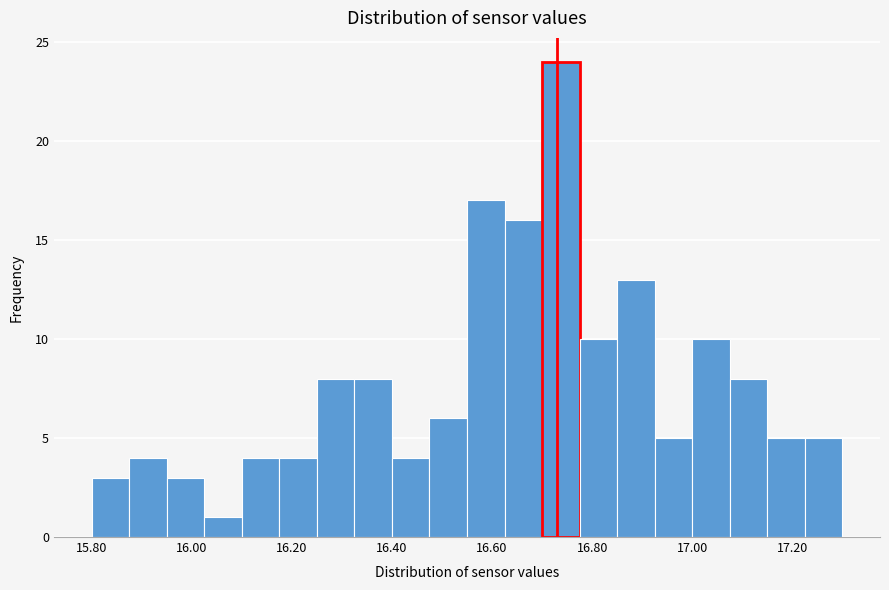

Around what value on the x-axis is the tallest bar? Give the approximate position of its centre, as read against the axis.

16.74